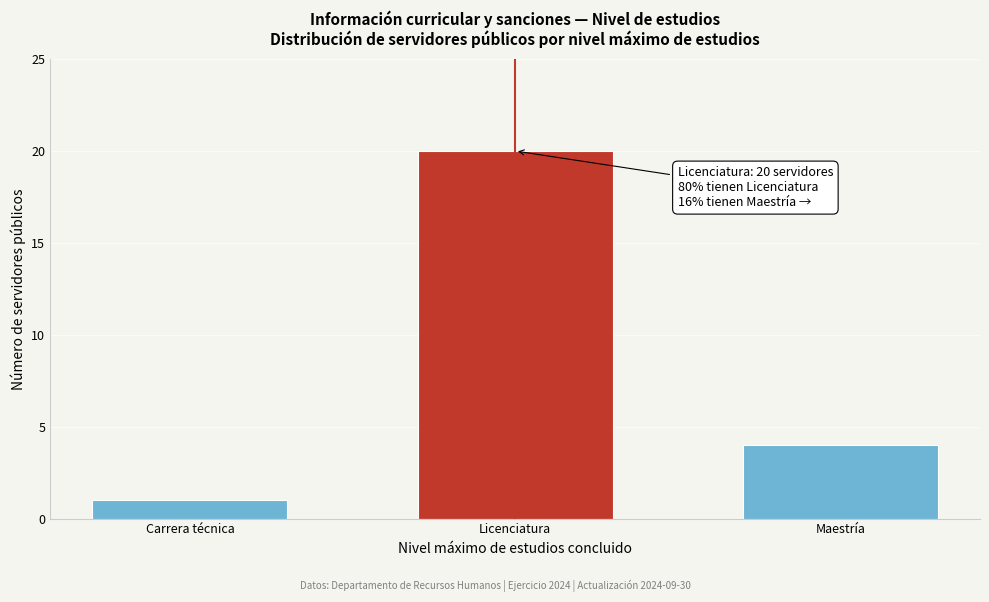

Reading left to right, transcribe all the data shown in this chart.

1	20	4